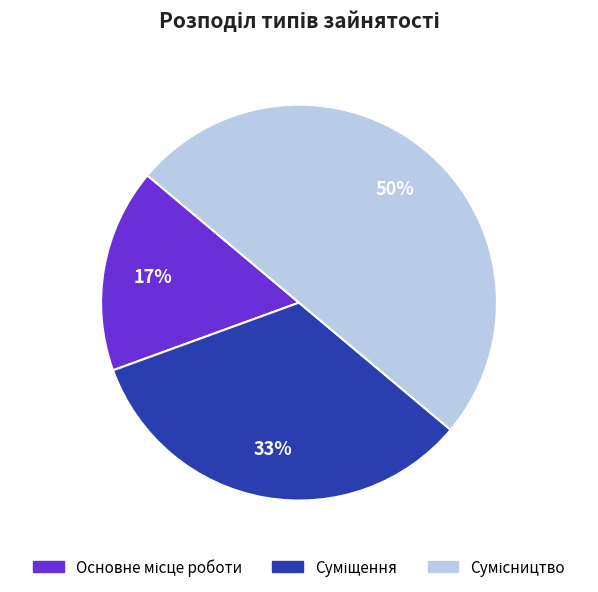

To the nearest percent, what is the difference between the largest and smallest slice percentages?

33%